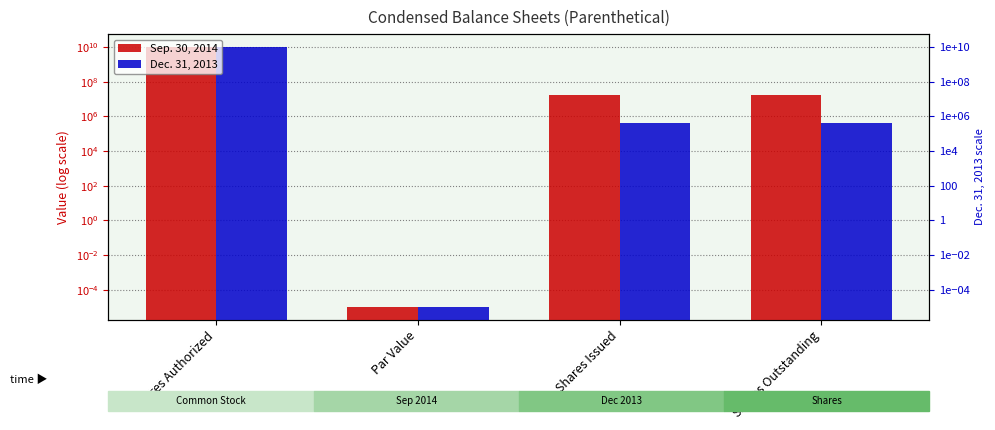

What is the label of the 4th bar from the left?

Shares Outstanding